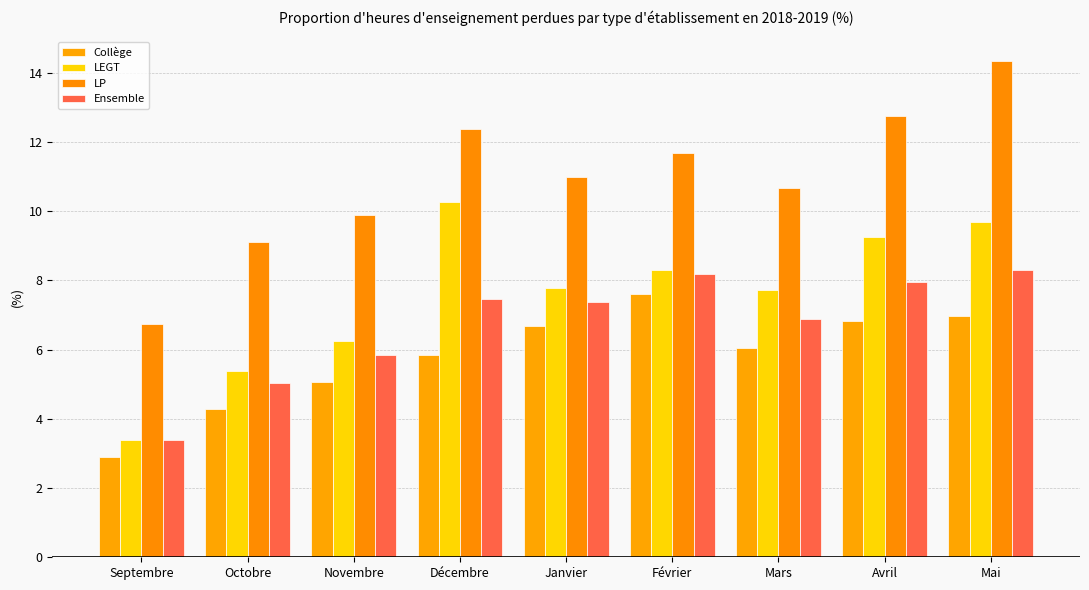

Rank the categories by Ensemble value from highest to lowest.

Mai, Février, Avril, Décembre, Janvier, Mars, Novembre, Octobre, Septembre